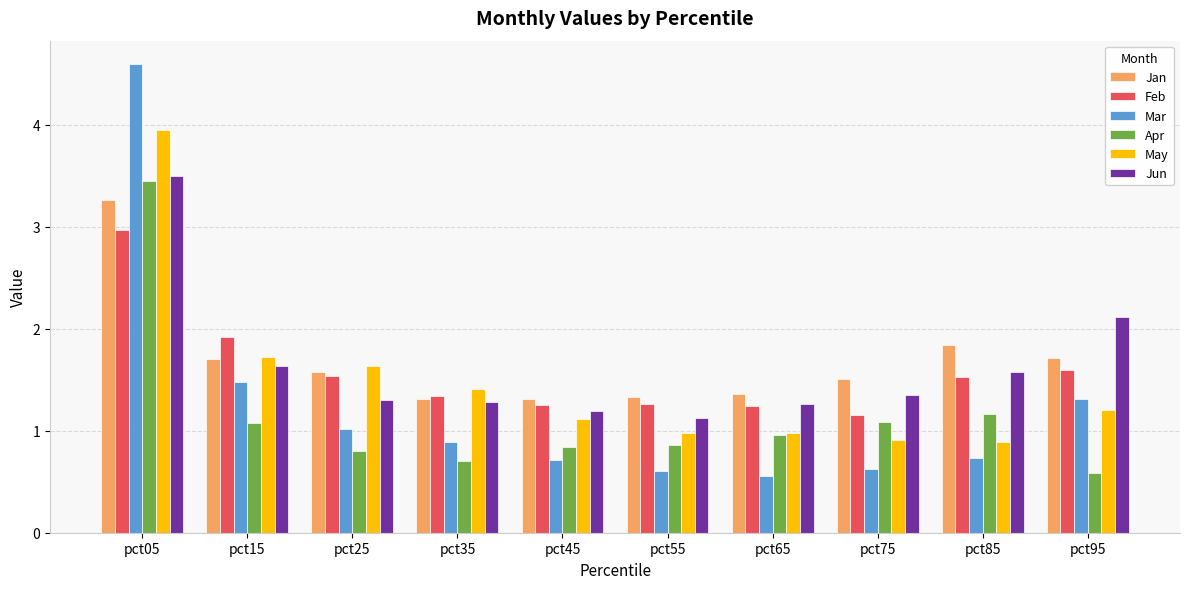

Which series has the largest range (max minus min)?

Mar